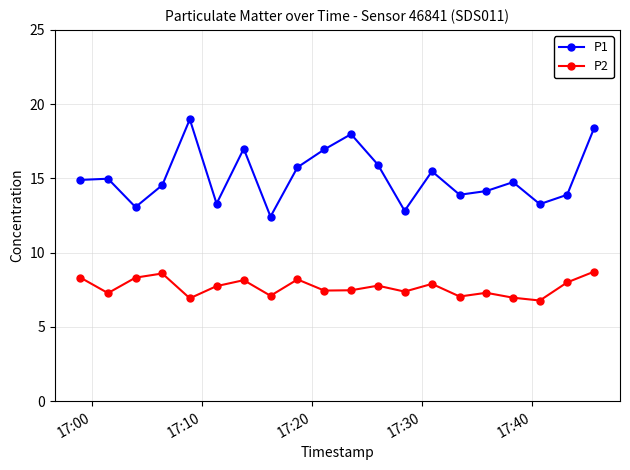

Which series has the largest total across all categories?

P1